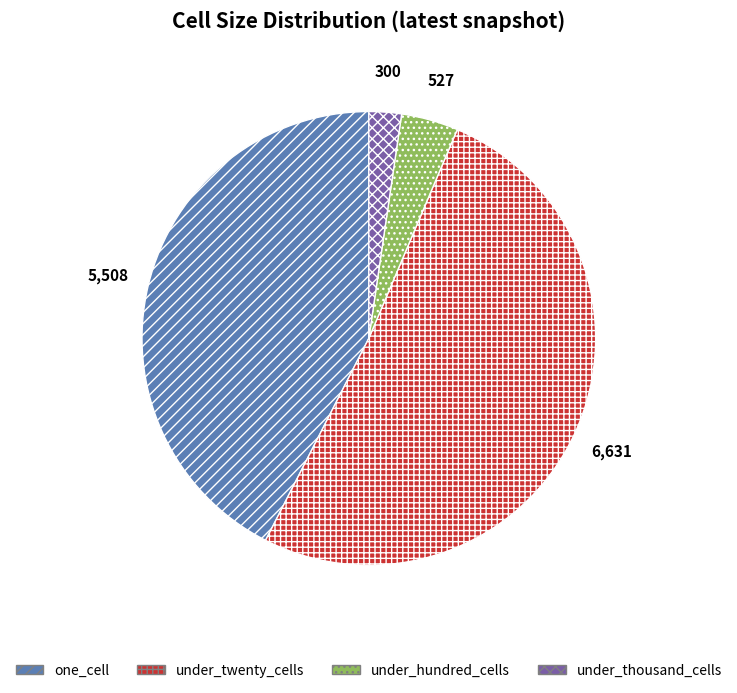

Is there a majority slice in this chart?

Yes